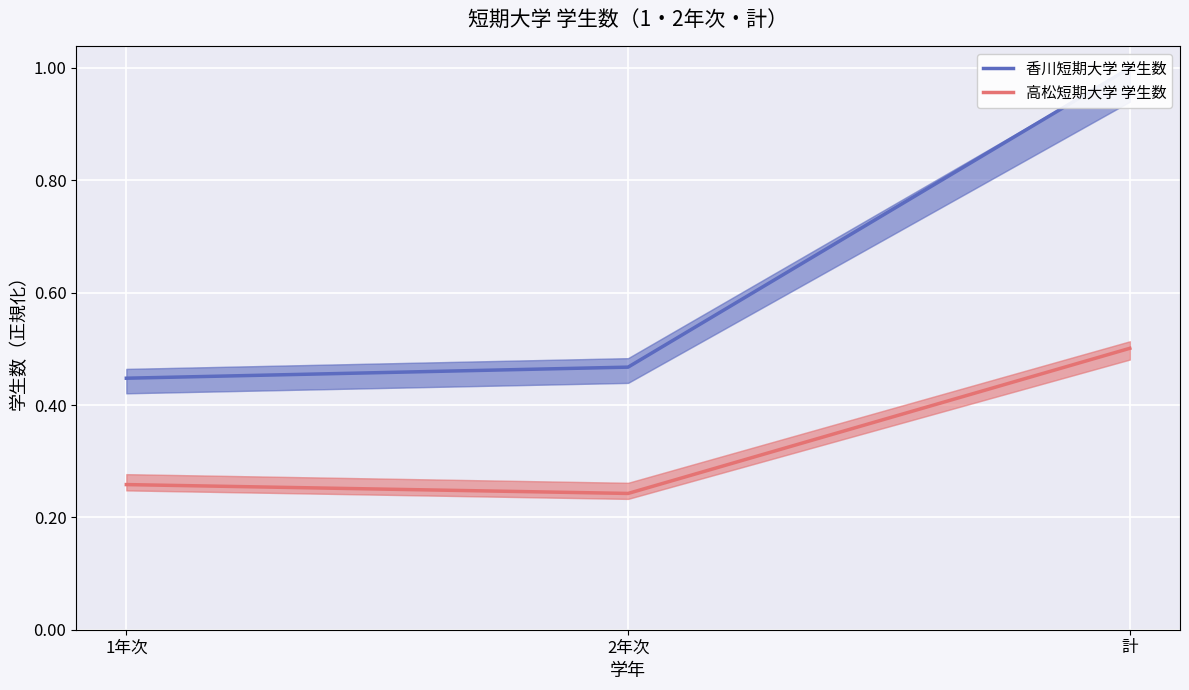

What is the label of the 2nd point from the right?

2年次